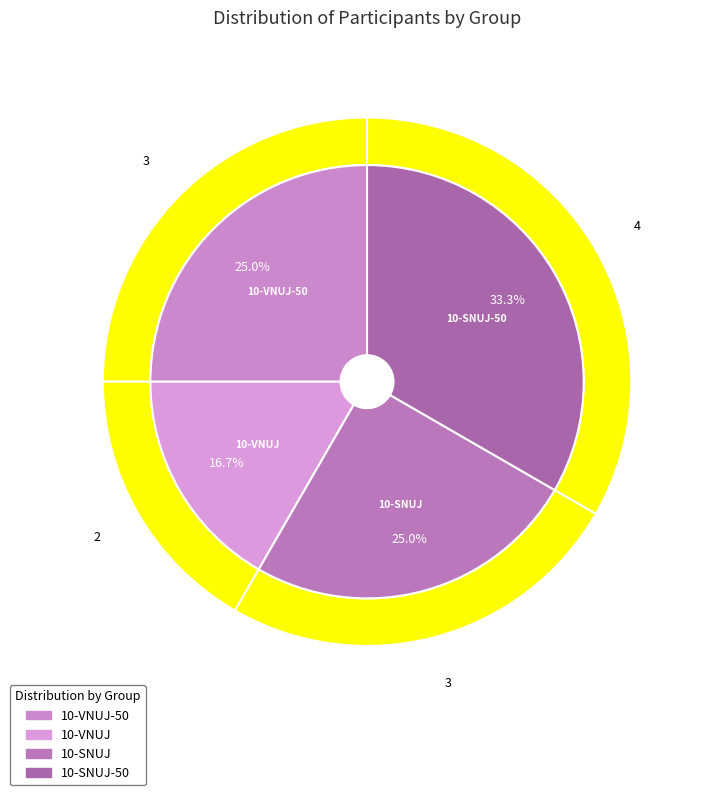

Count the number of slices in the pie.

4